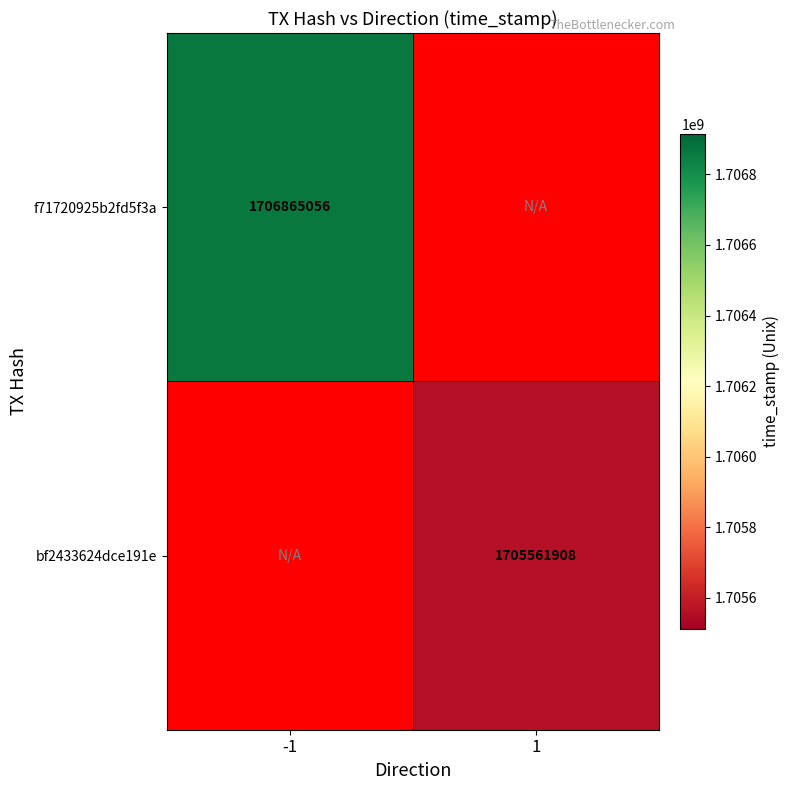

How many categories are shown in the chart?

2